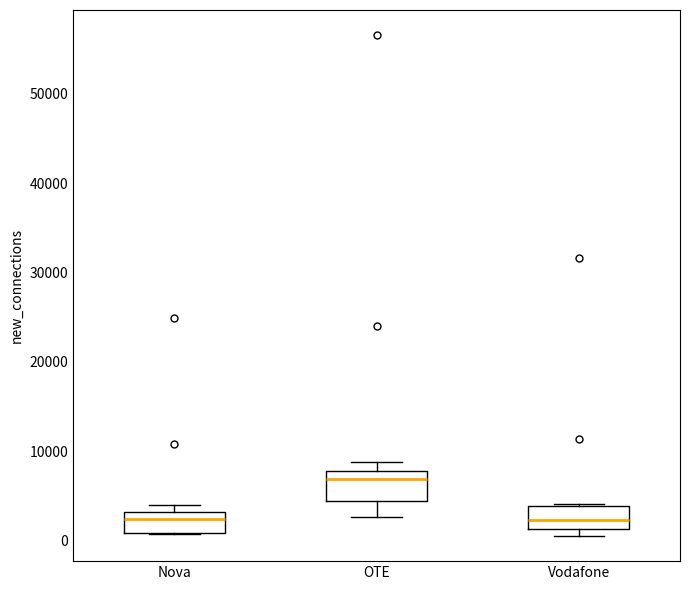

Where does the median line of the box for Vodafone sit on the y-axis? The values are not printed on the chart, so give them approximately, as read against the axis.

2000